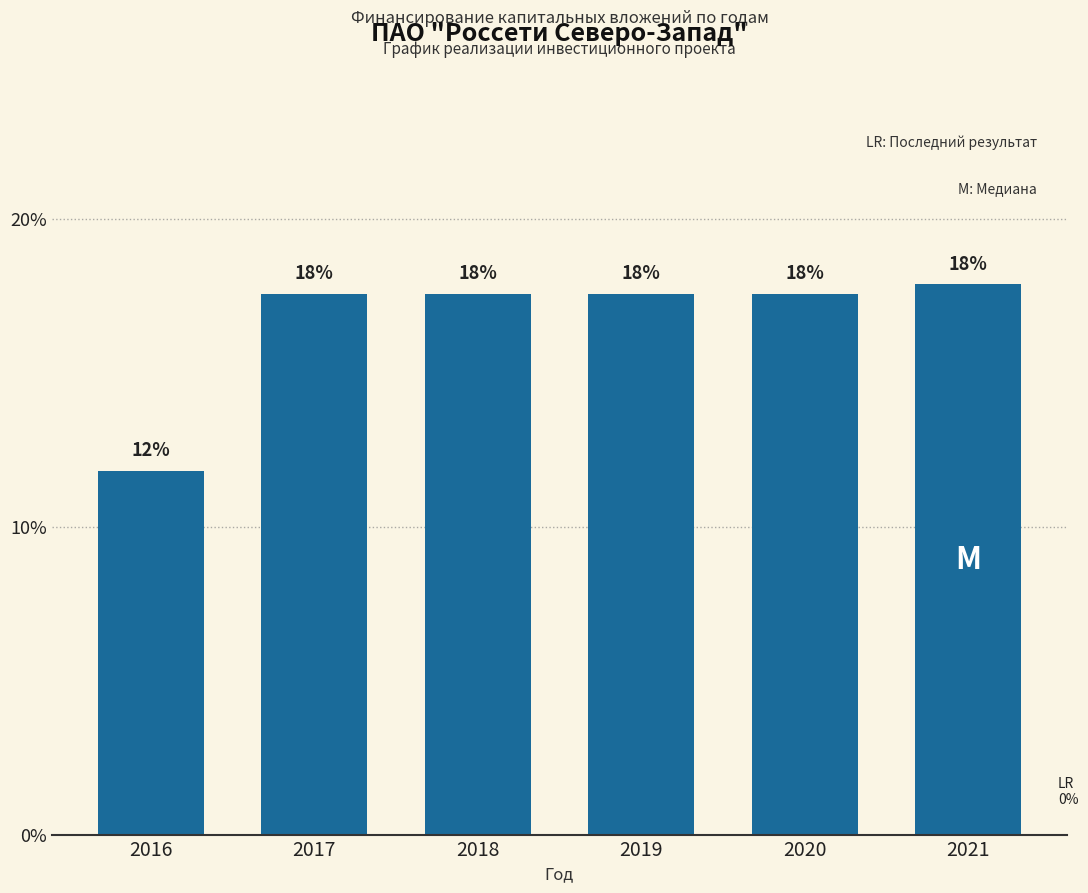

Are the bars horizontal?

No